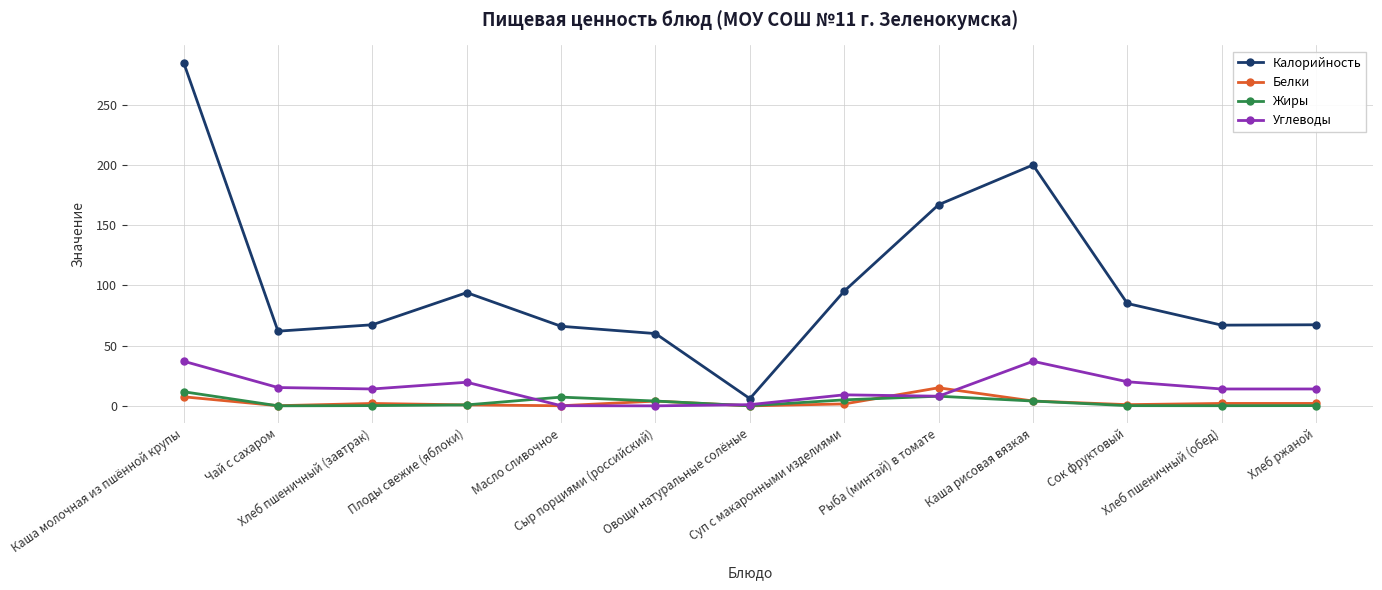

What is the difference between the maximum and minimum values in the Калорийность series?

279.0